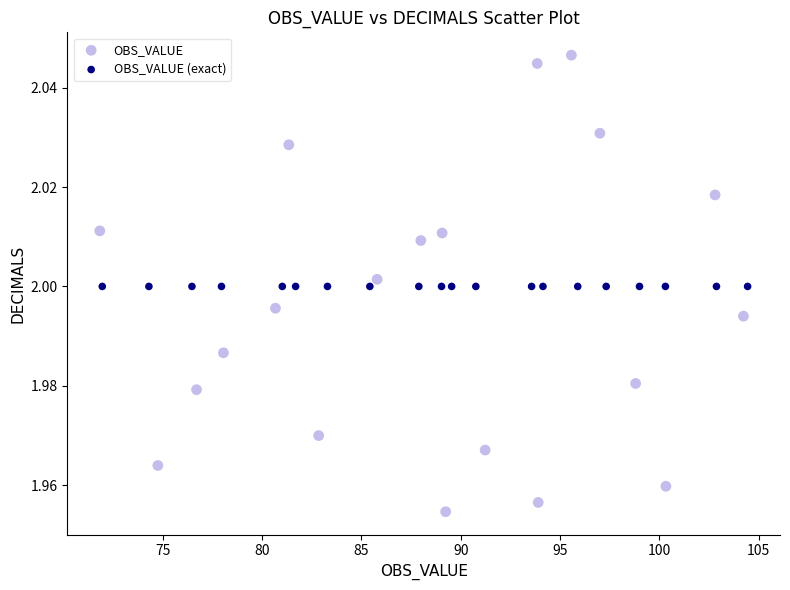

What are all the series names shown in the legend?

OBS_VALUE, OBS_VALUE (exact)